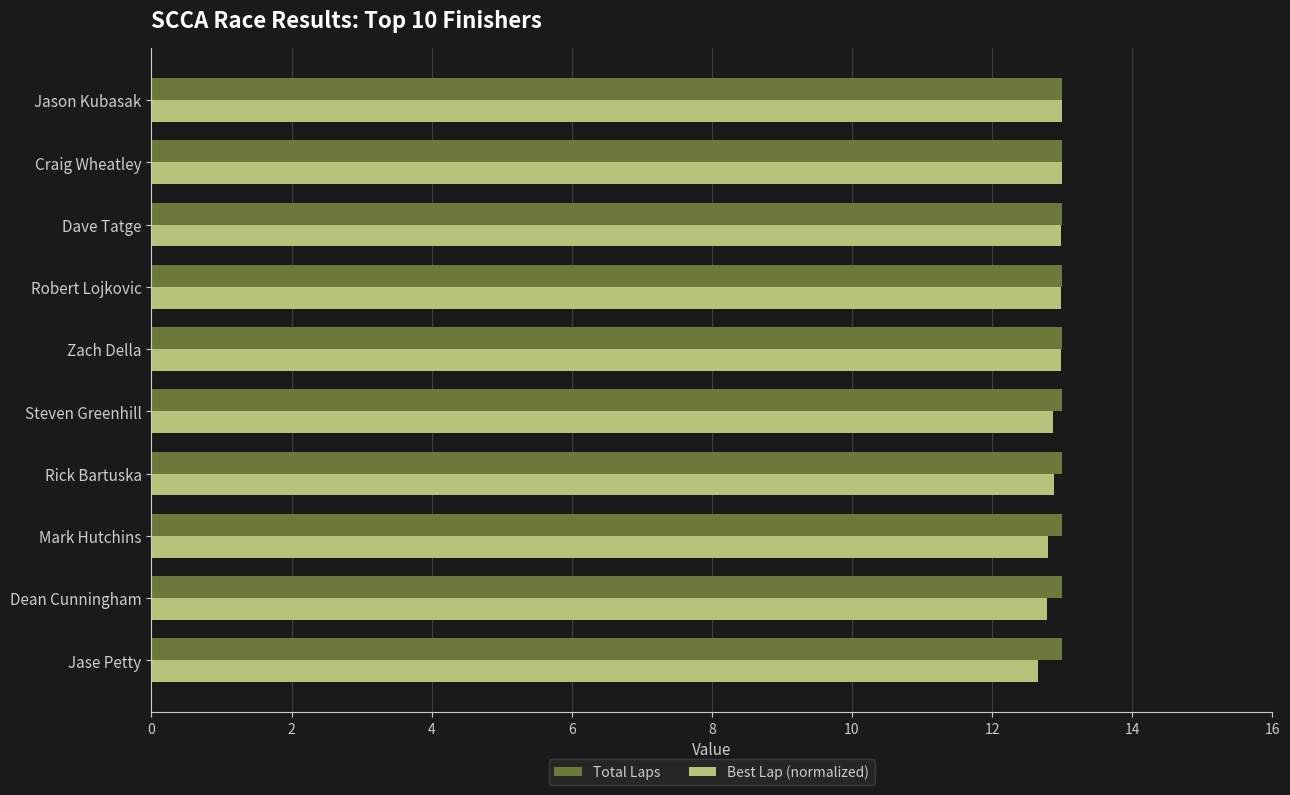

What is the minimum value for Total Laps?

13.0